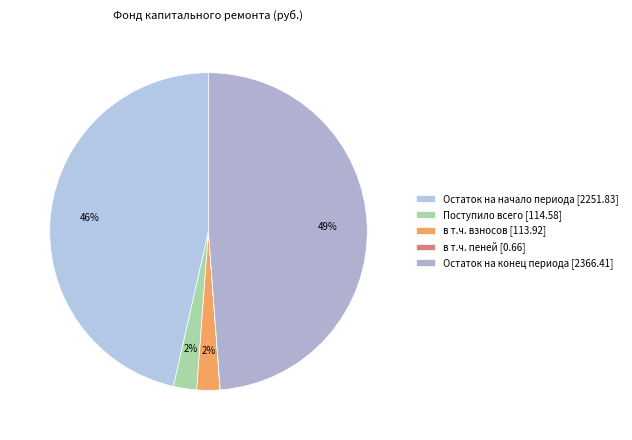

Is there any slice that represents more than half of the pie?

No